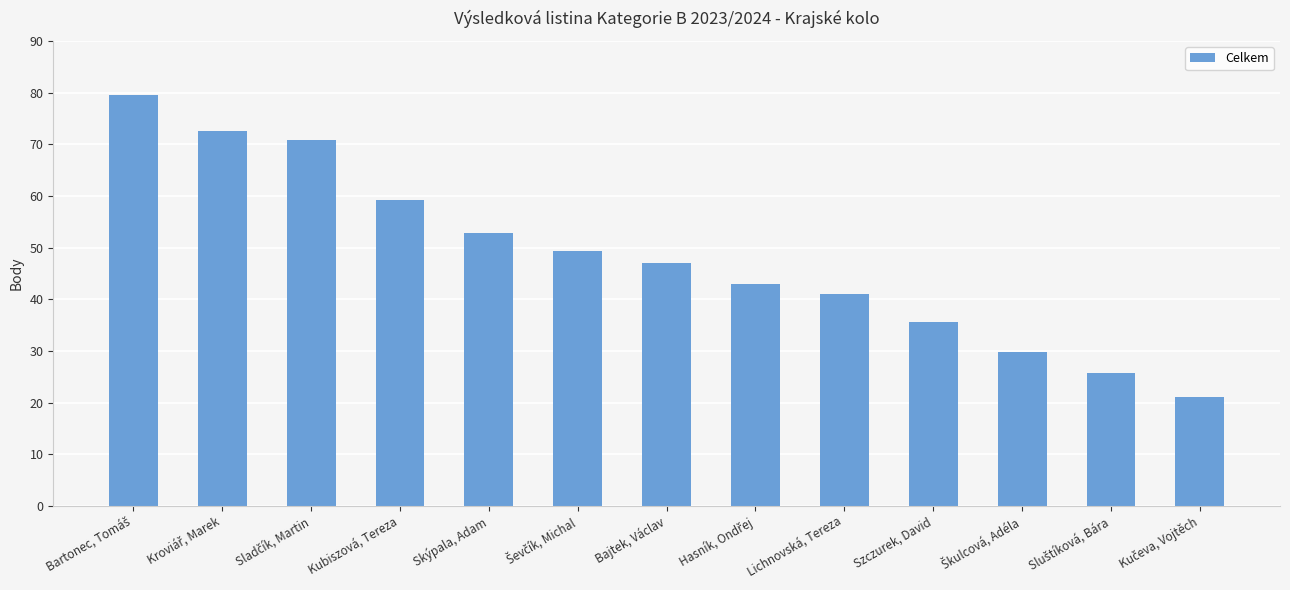

What is the change in value from Kubiszová, Tereza to Skýpala, Adam?

-6.5